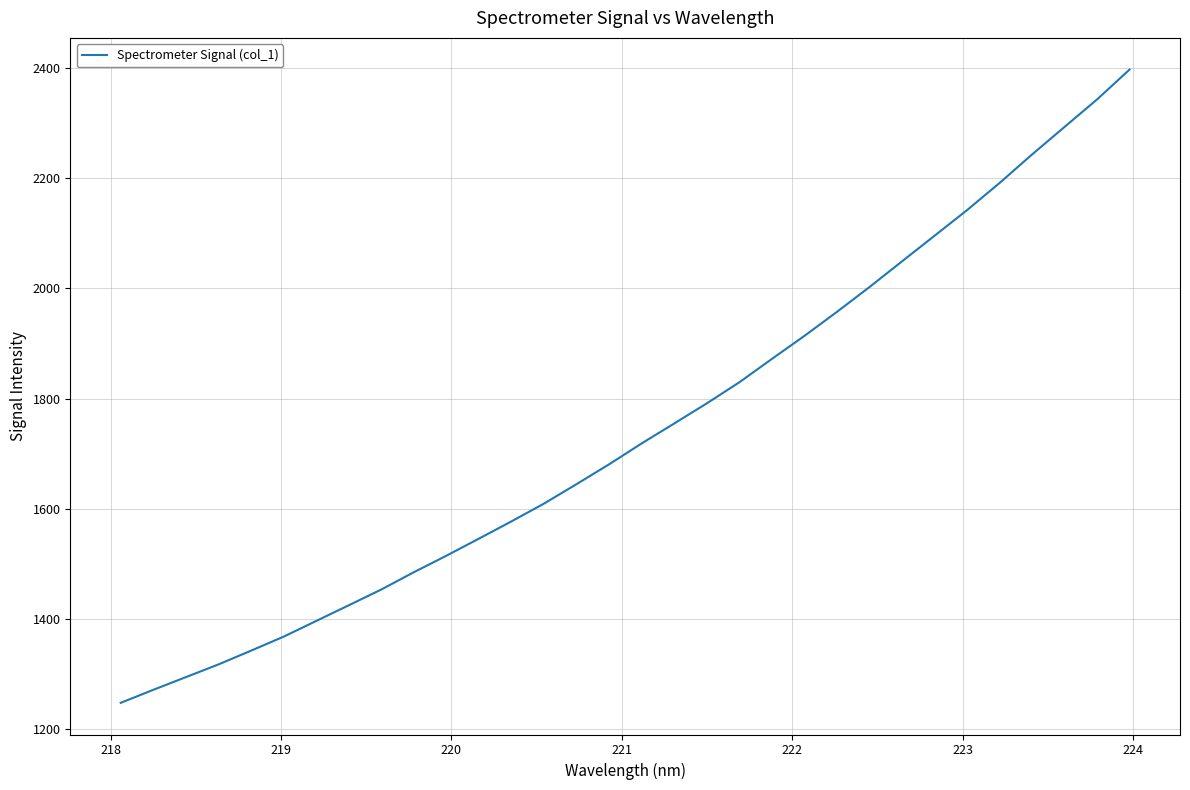

What is the greatest value displayed?

2396.6